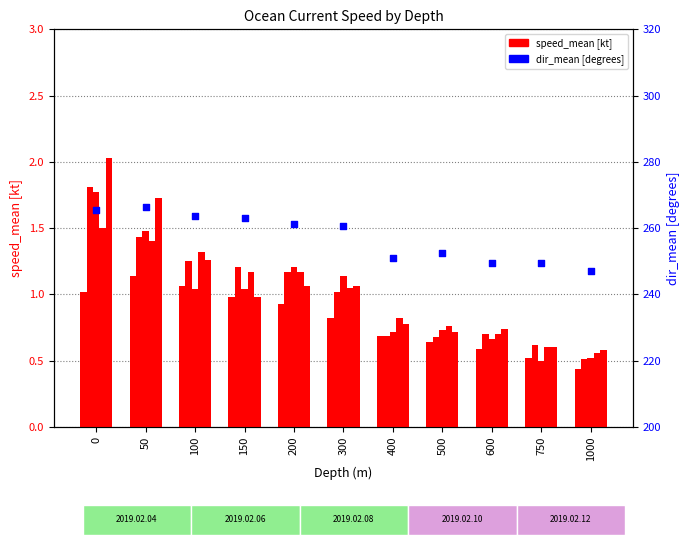

Approximately how many times larger is the value at 600 compared to 0?

0.9